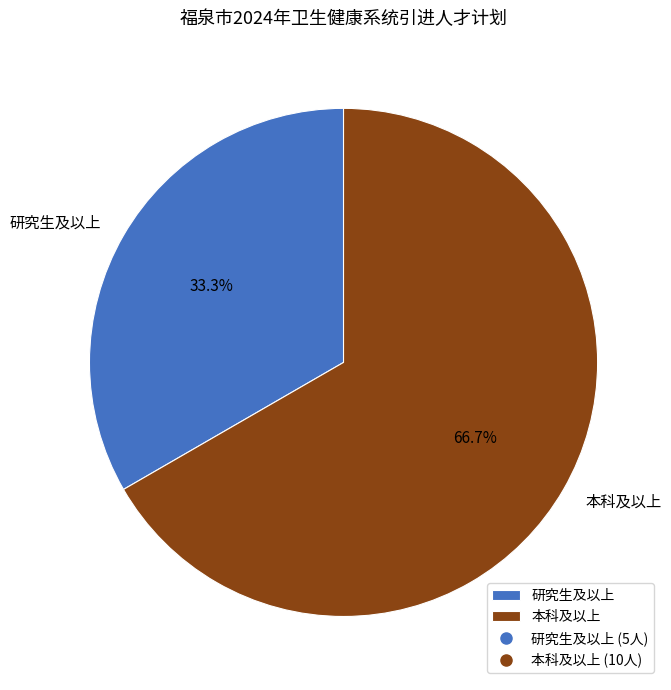

How many slices are in this pie chart?

2